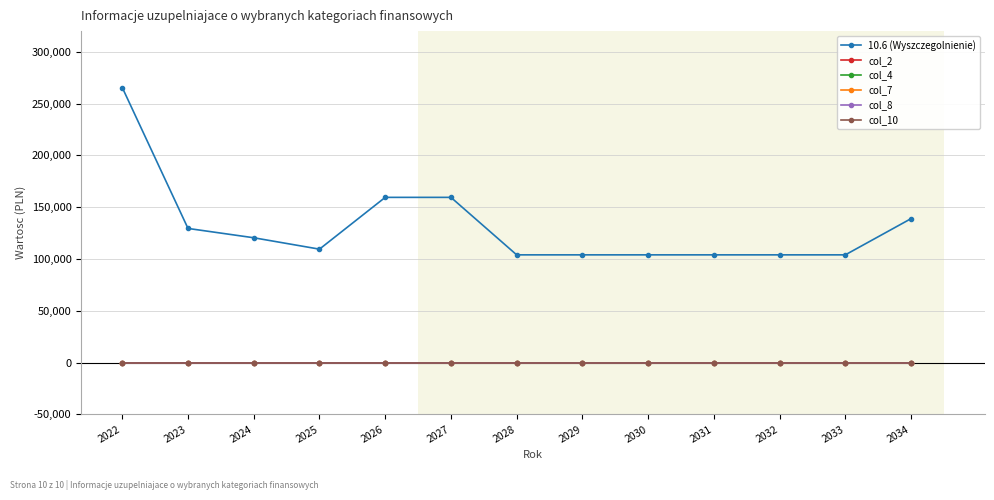

Is this an area chart (filled region under the line)?

No